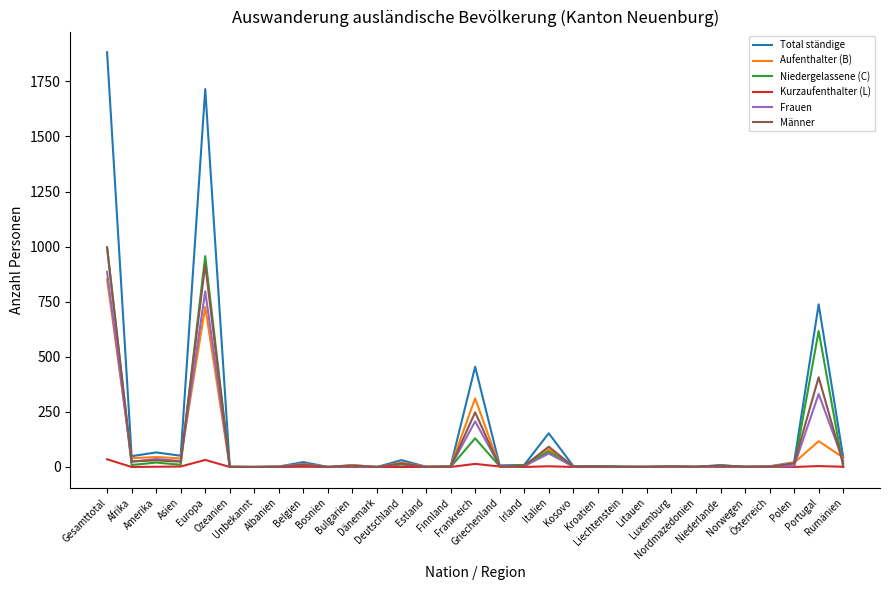

Is this an area chart (filled region under the line)?

No